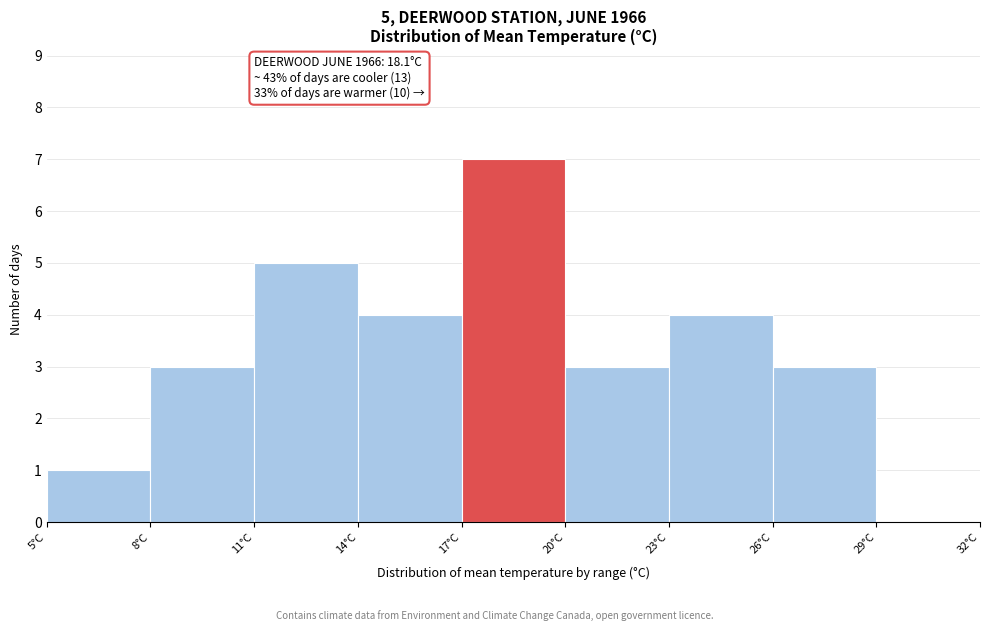

Over which range of the x-axis is the bar tallest?

17 to 20